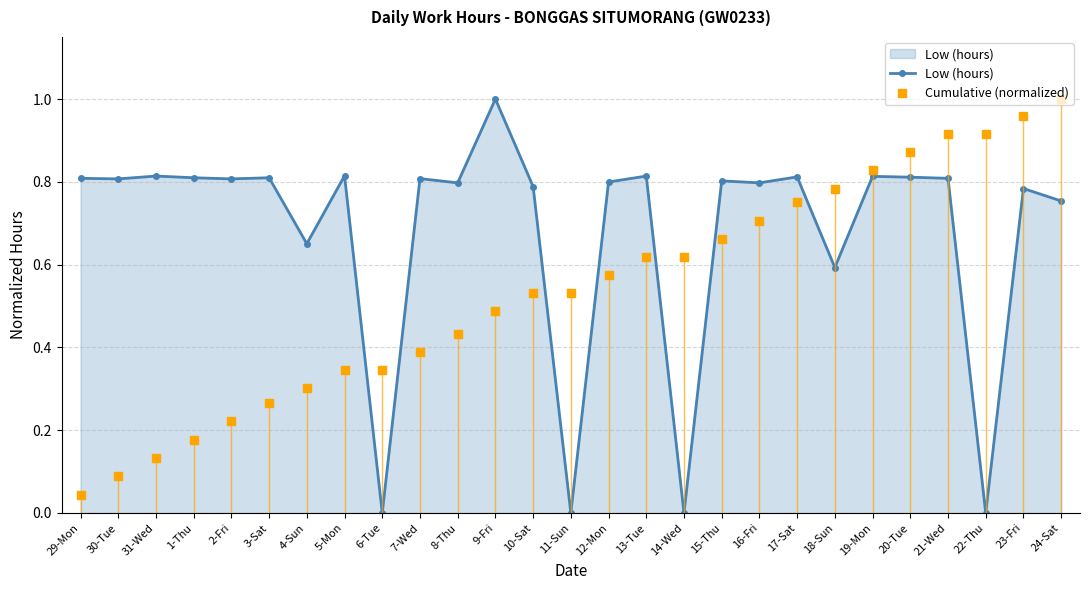

At which category is the sum across all series the highest?

24-Sat